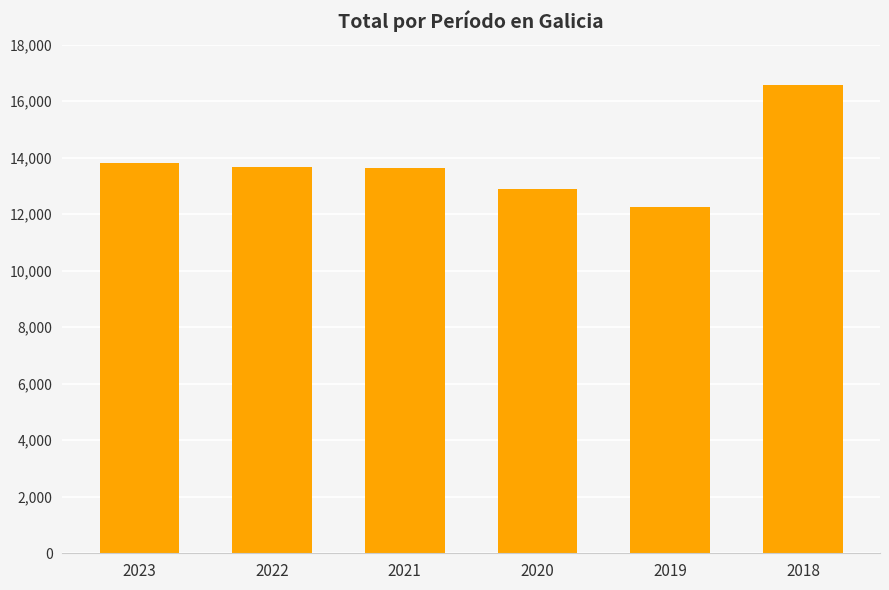

How many data points does each series have?

6